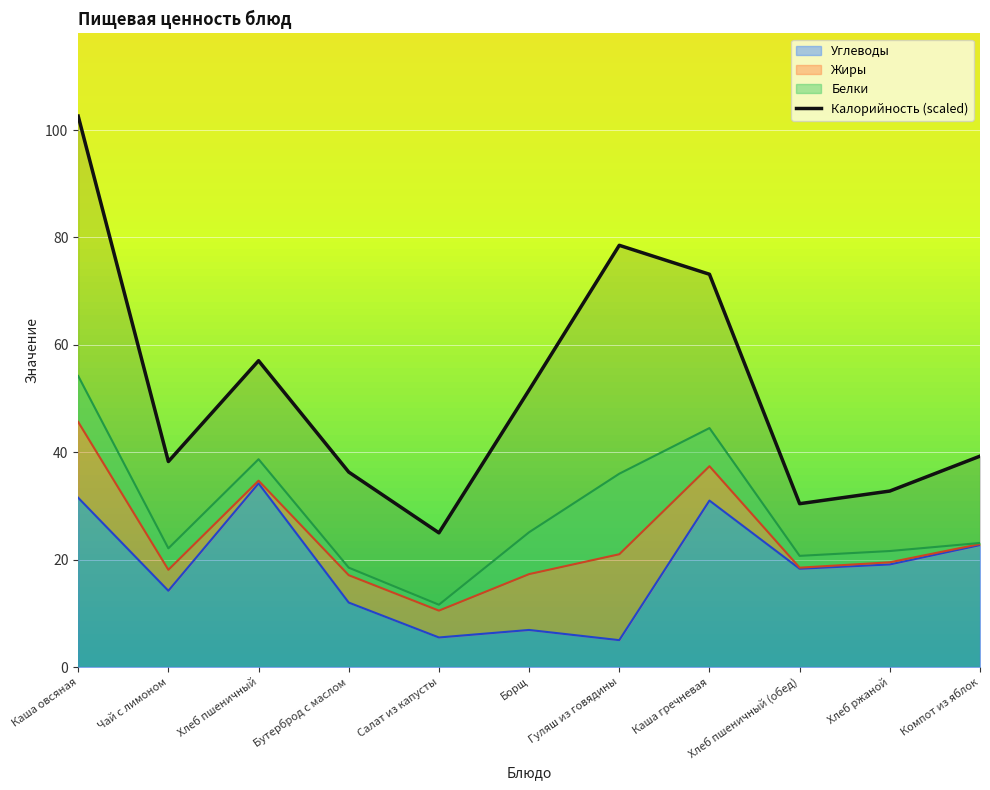

At which category does Углеводы reach its first local peak?

Хлеб пшеничный